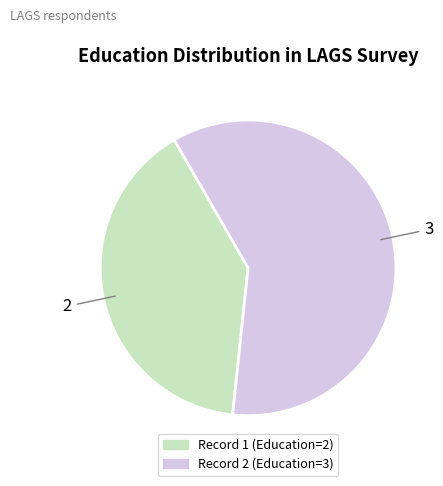

Is there a majority slice in this chart?

Yes